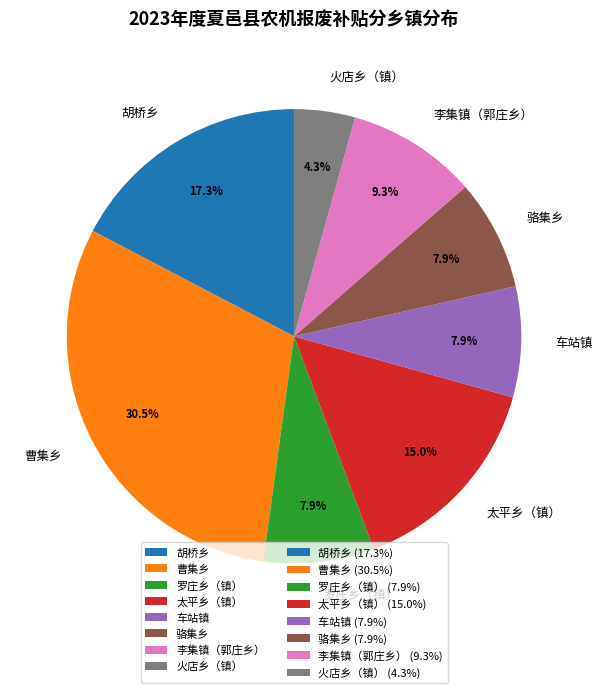

The 李集镇（郭庄乡） slice represents 9% of the pie. True or false?

True